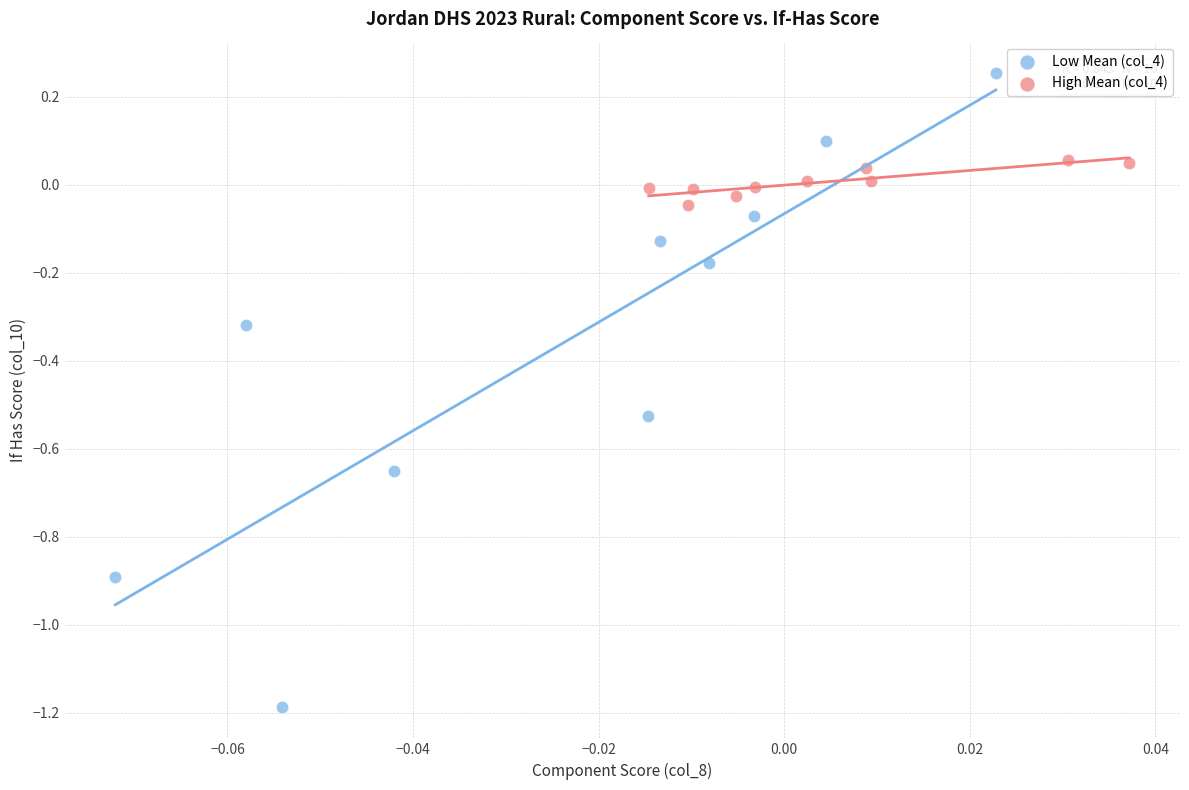

Which series contains the highest Y value?

Low Mean (col_4)